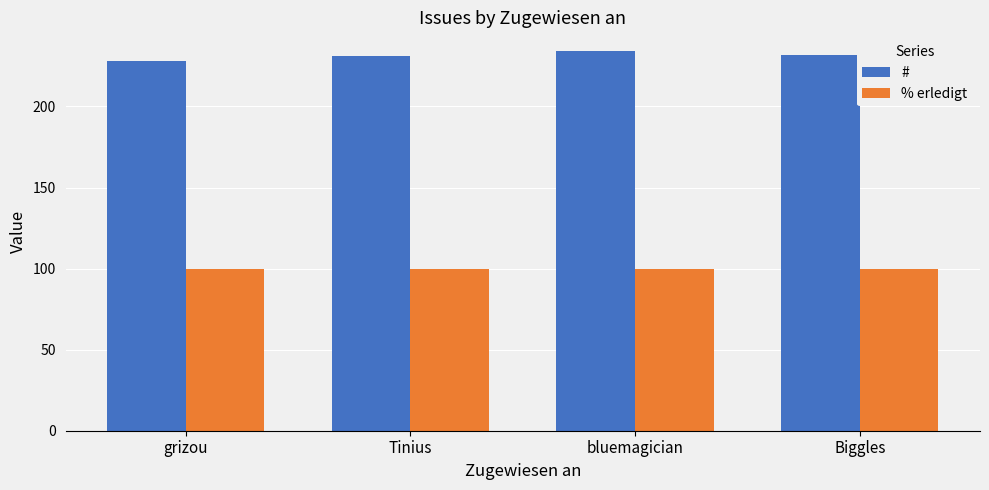

What are all the series names shown in the legend?

#, % erledigt